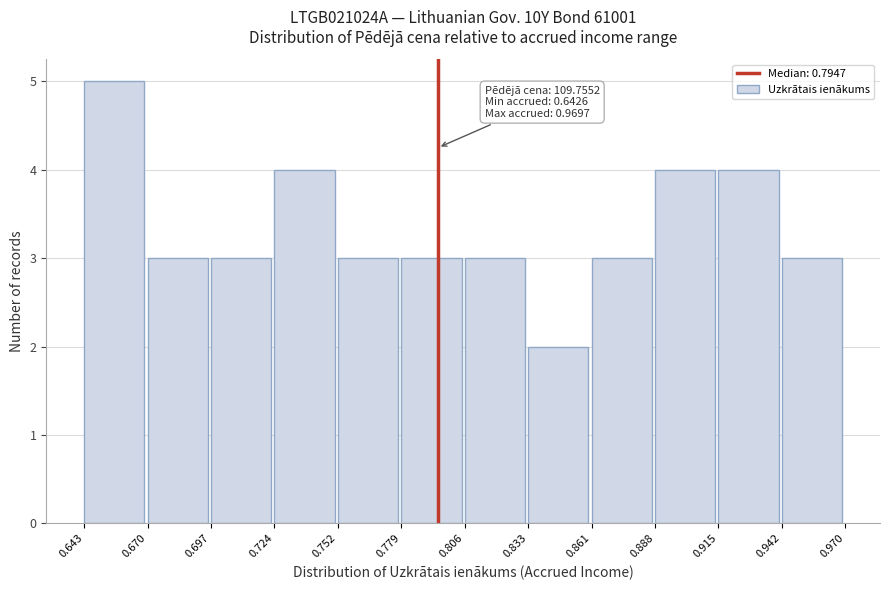

Over which range of the x-axis is the bar tallest?

0.643 to 0.670